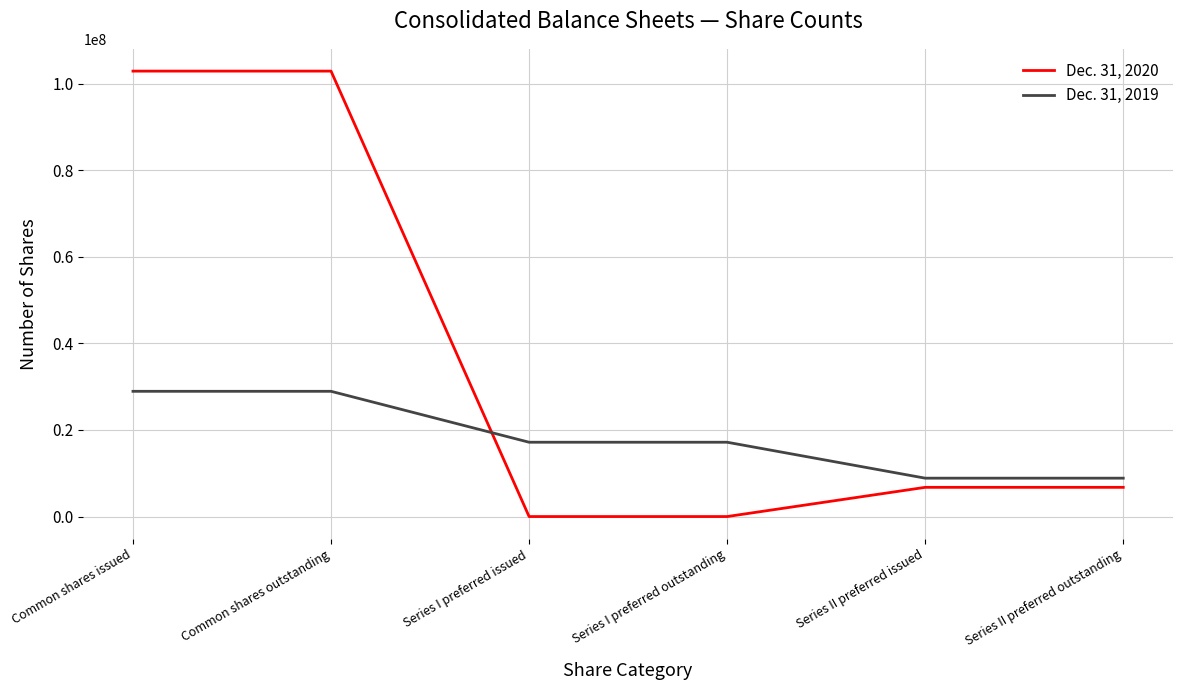

True or false: Dec. 31, 2019 and Dec. 31, 2020 intersect in this chart.

True